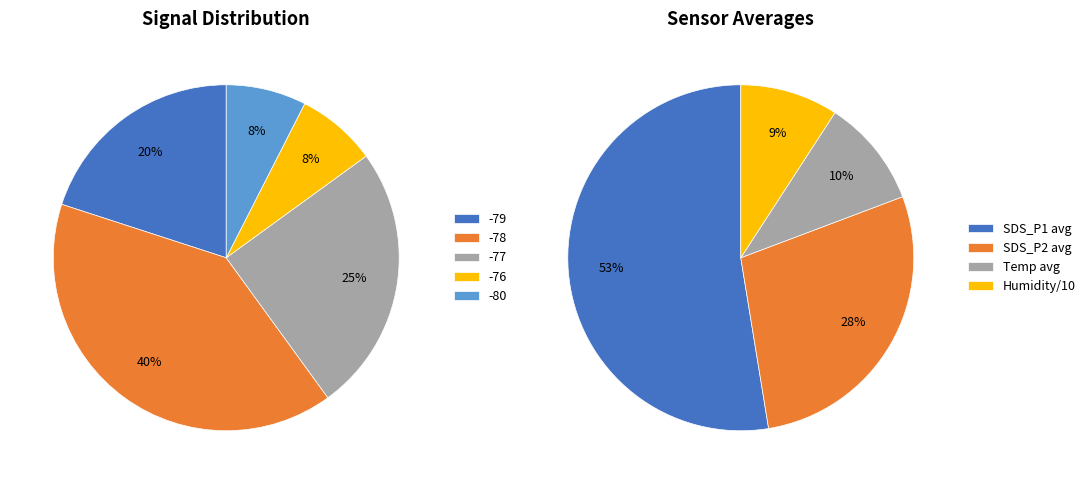

What is the spread (max minus min) of values at 25?

29.6